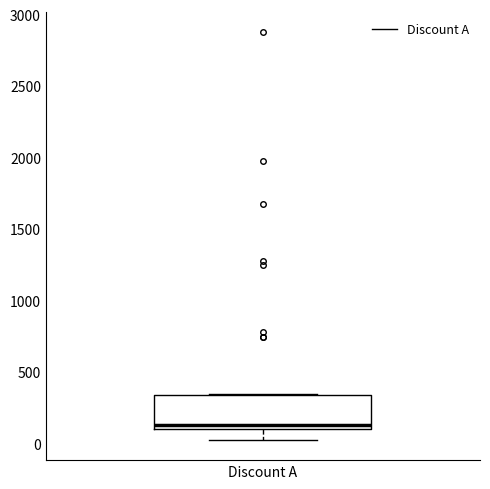

Where does the lower whisker of the box for Discount A end on the y-axis? The values are not printed on the chart, so give them approximately, as read against the axis.

50